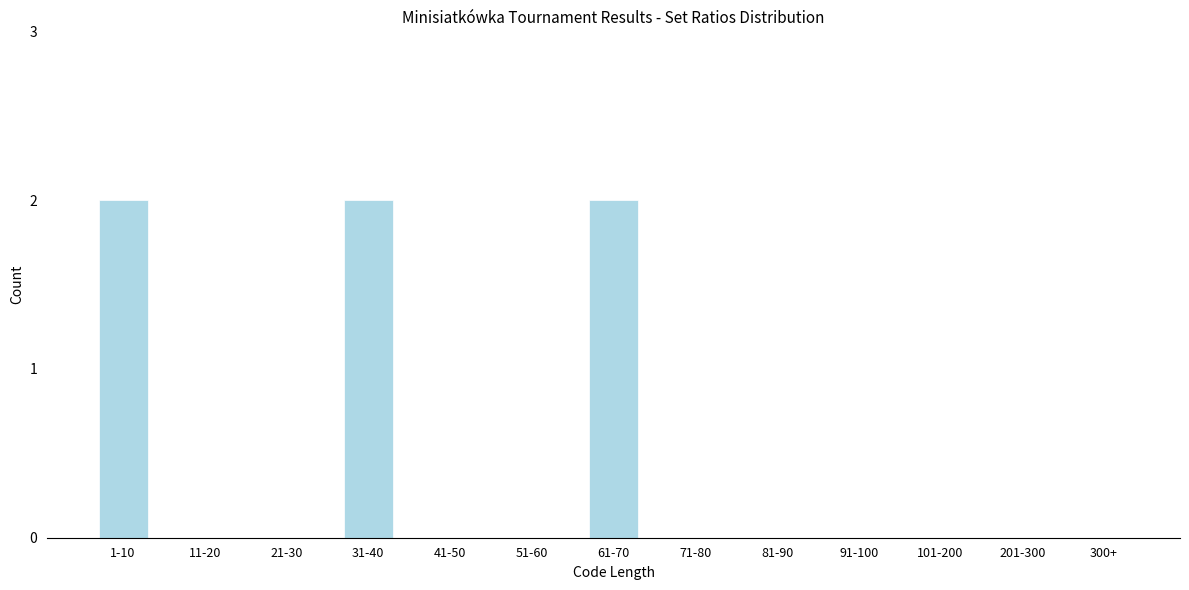

Reading right to left, extract all data points from this chart.

300+=0	201-300=0	101-200=0	91-100=0	81-90=0	71-80=0	61-70=2	51-60=0	41-50=0	31-40=2	21-30=0	11-20=0	1-10=2